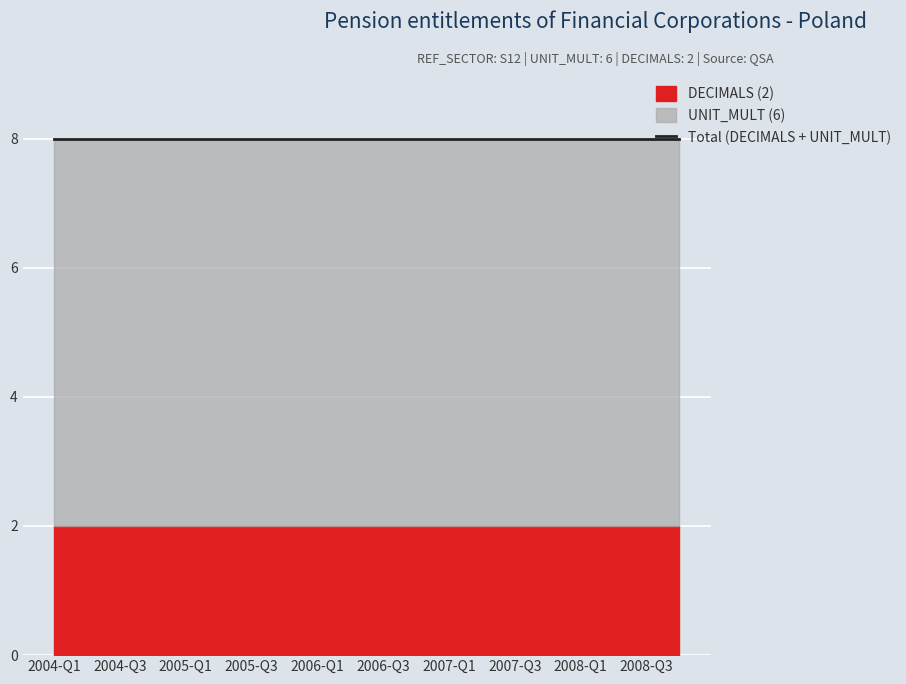

Where is Pension entitlements (OBS_VALUE) nearest to the value 0?

2004-Q1